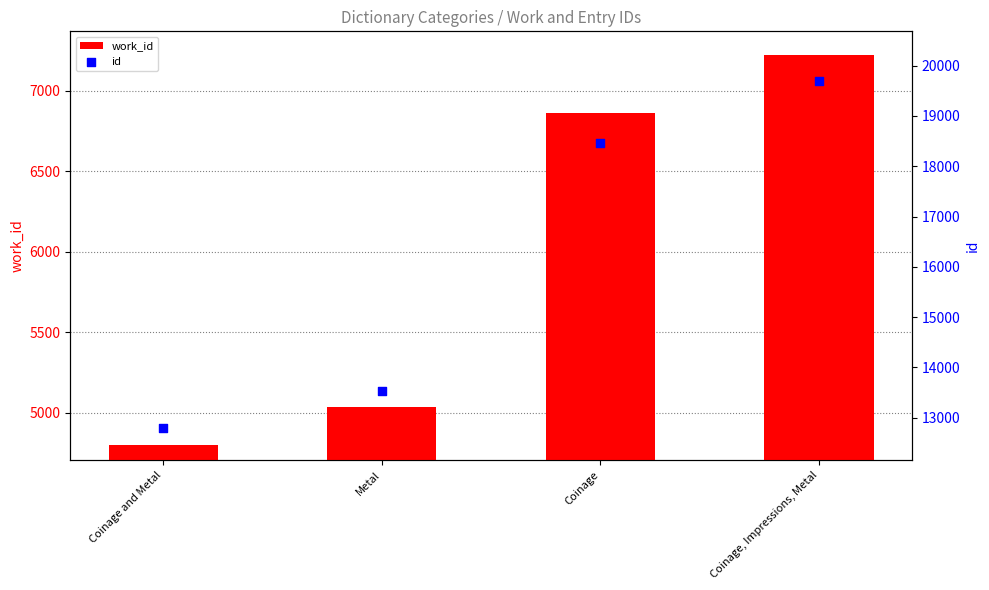

What are all the series names shown in the legend?

work_id, id